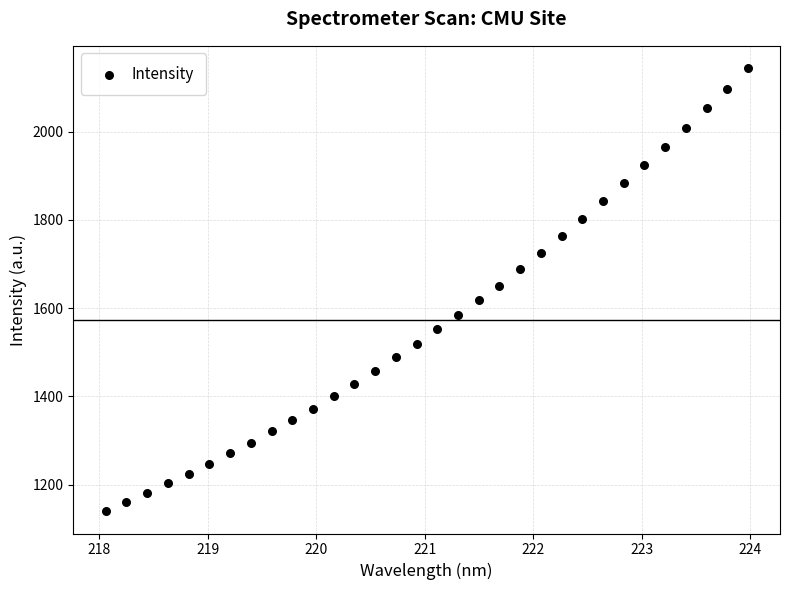

What is the range of X values (max minus min)?

5.9